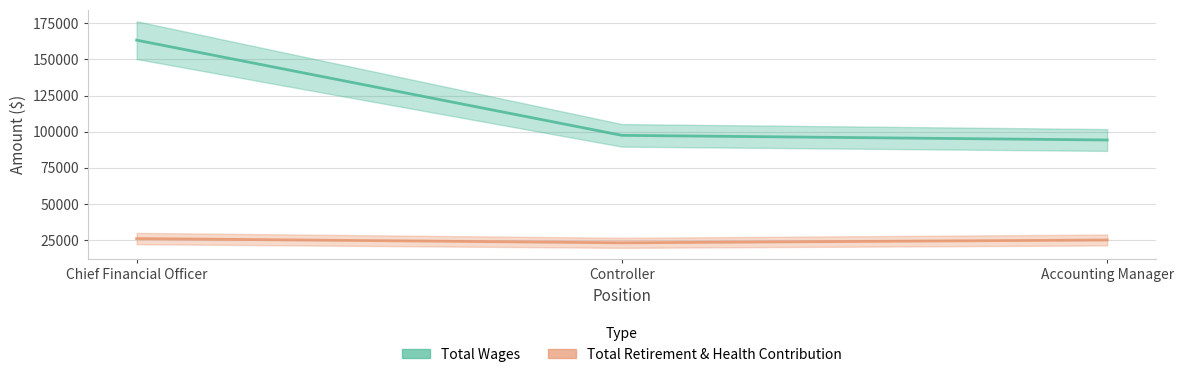

Between Accounting Manager and Controller, which is larger?

Controller